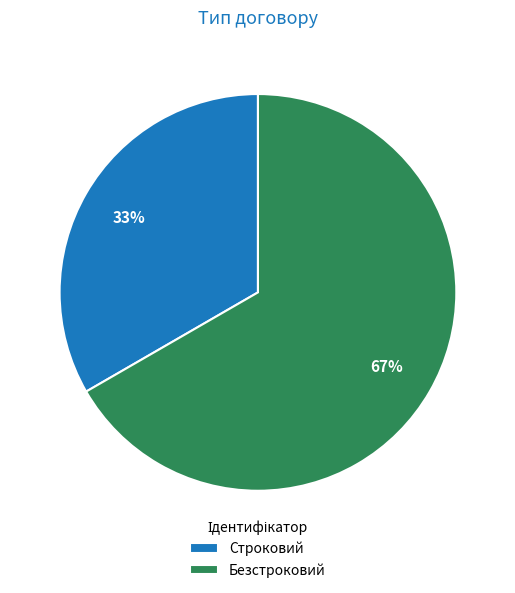

To the nearest percent, what portion does Строковий represent?

33%